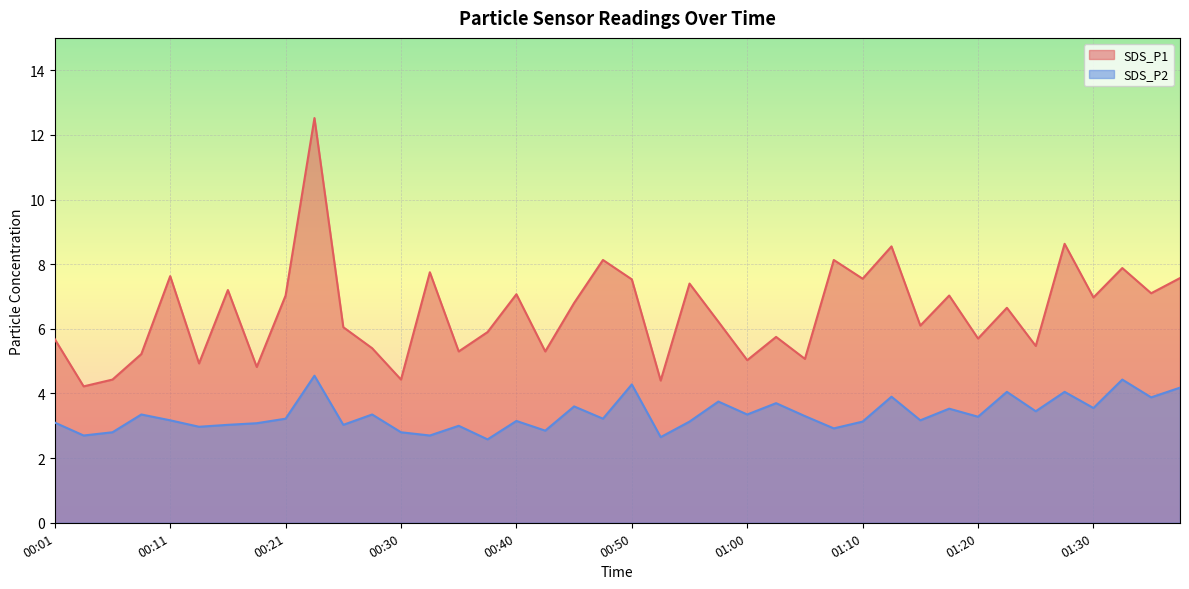

Where is SDS_P2 nearest to the value 3?

00:35